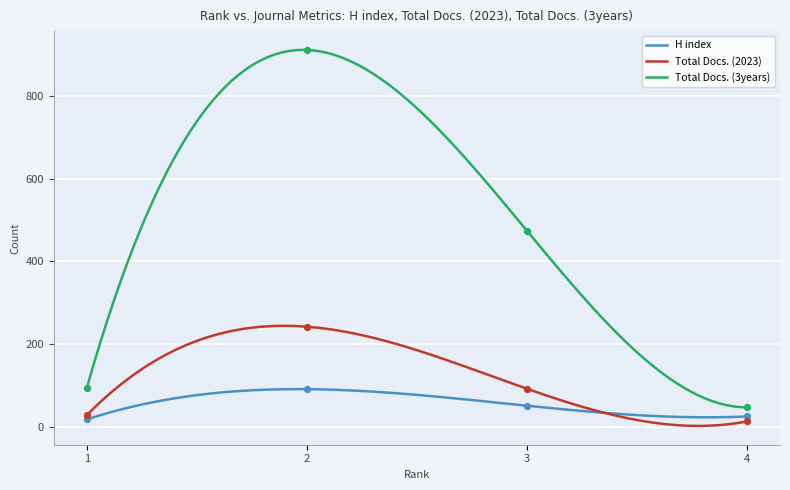

At which category is the sum across all series the highest?

2